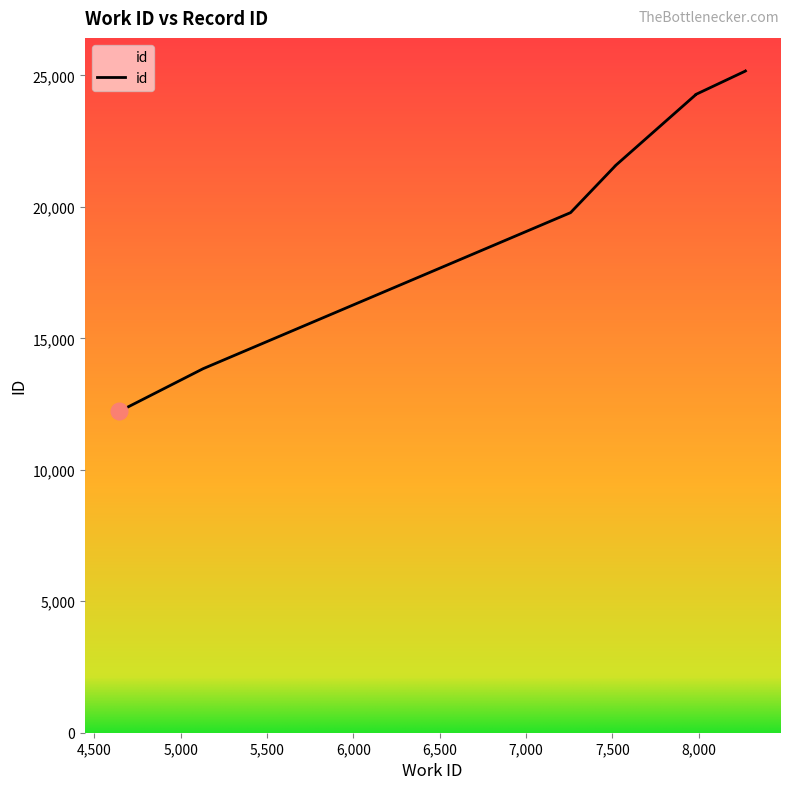

What is the sum of the values at 8271 and 7258?

44952